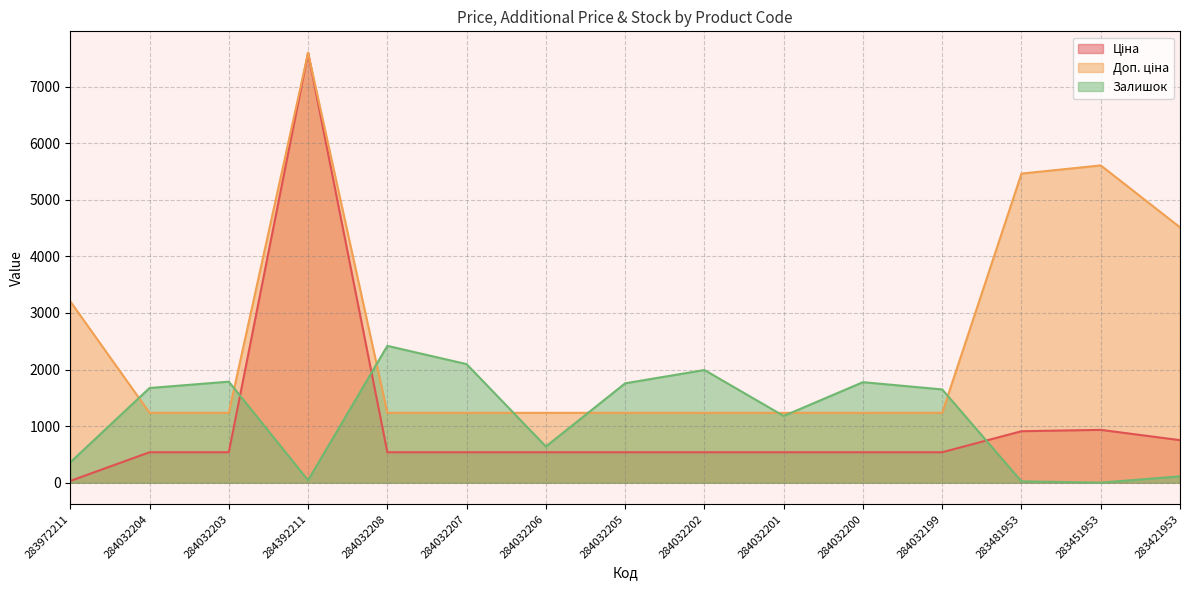

Where does the Ціна series first go above 539?

284392211